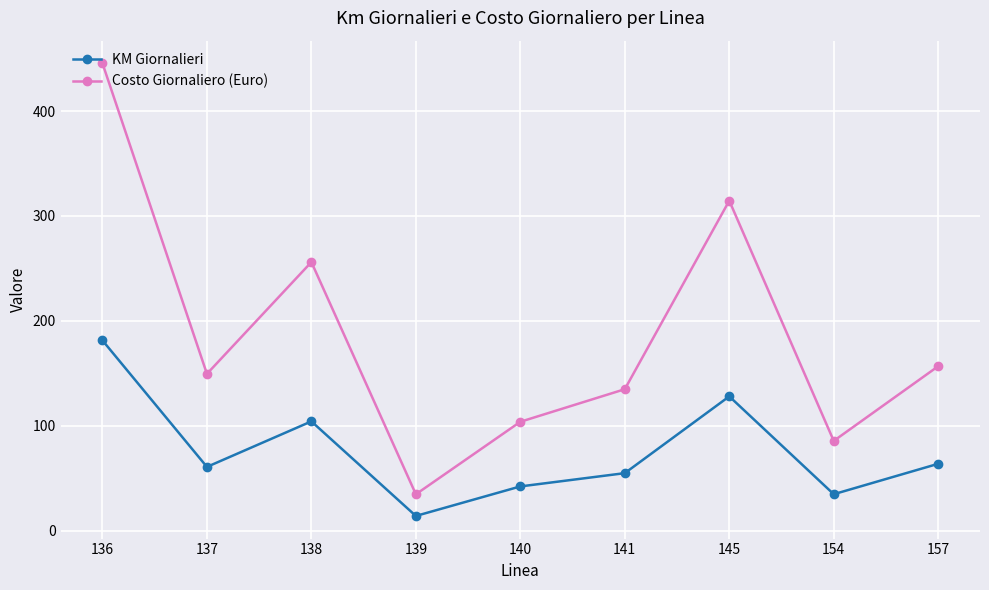

What is the value of the KM Giornalieri point at the 1st from the left?

181.5